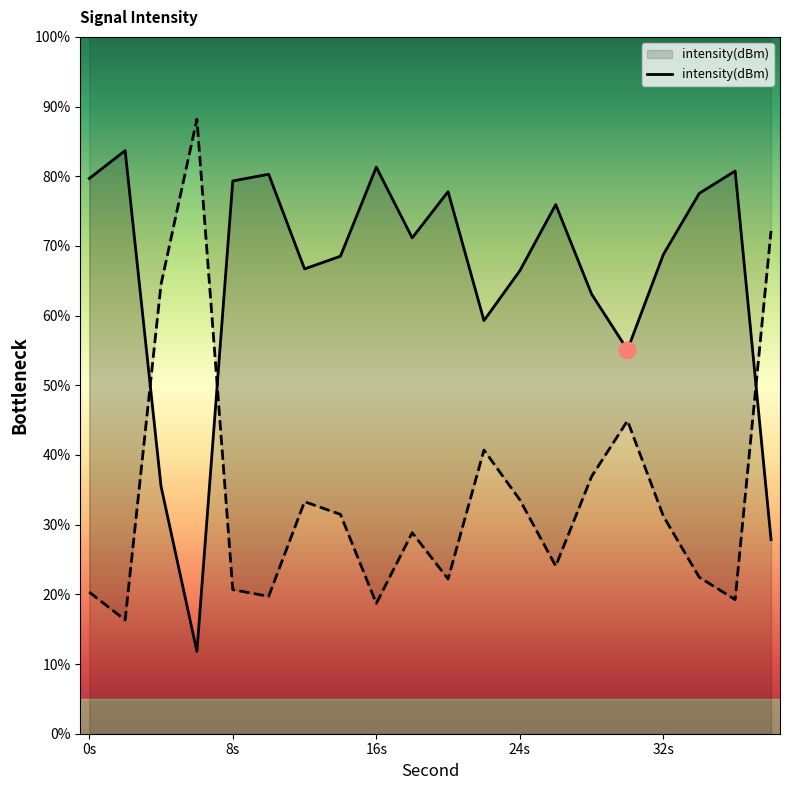

Is it true that intensity(dBm) equals 66.4 at 24s?

True